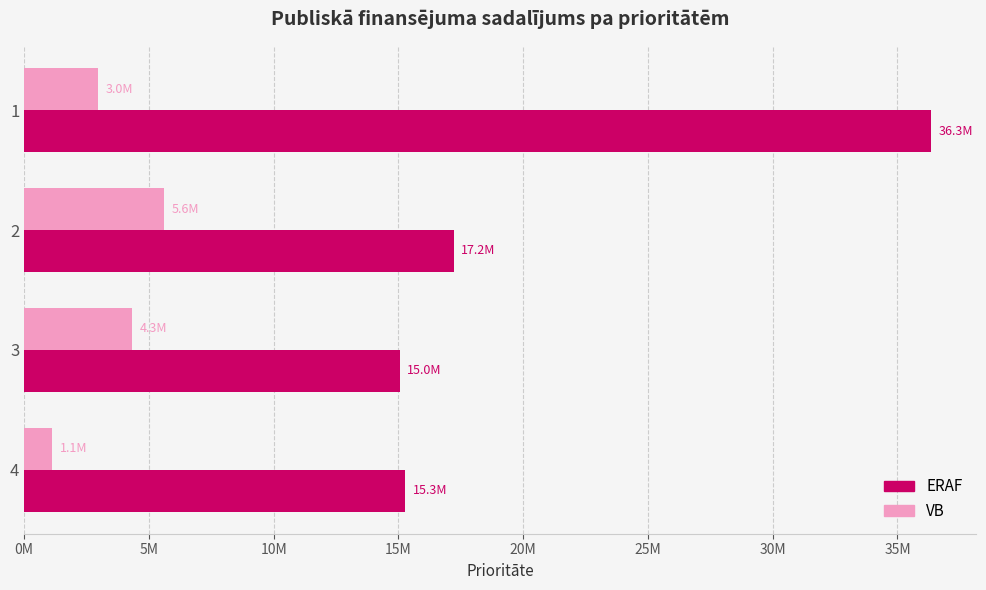

Rank the series by their maximum value, from lowest to highest.

VB, ERAF